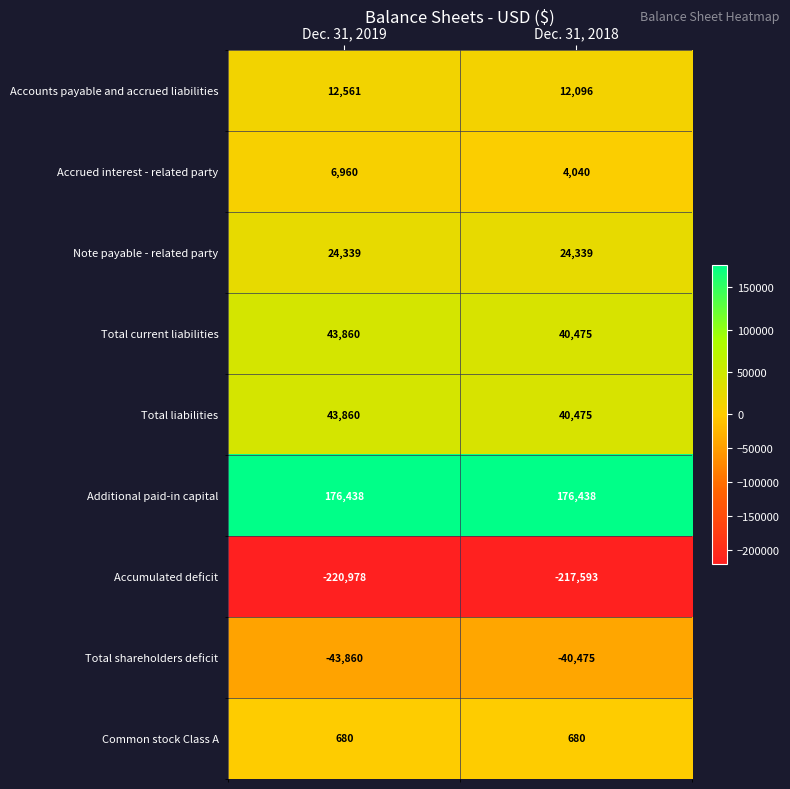

What is the difference between the maximum and minimum values in the Total liabilities series?

3385